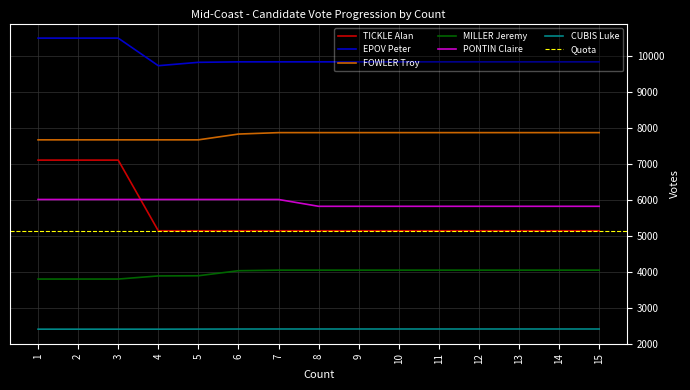

What is the spread (max minus min) of values at 10?

7436